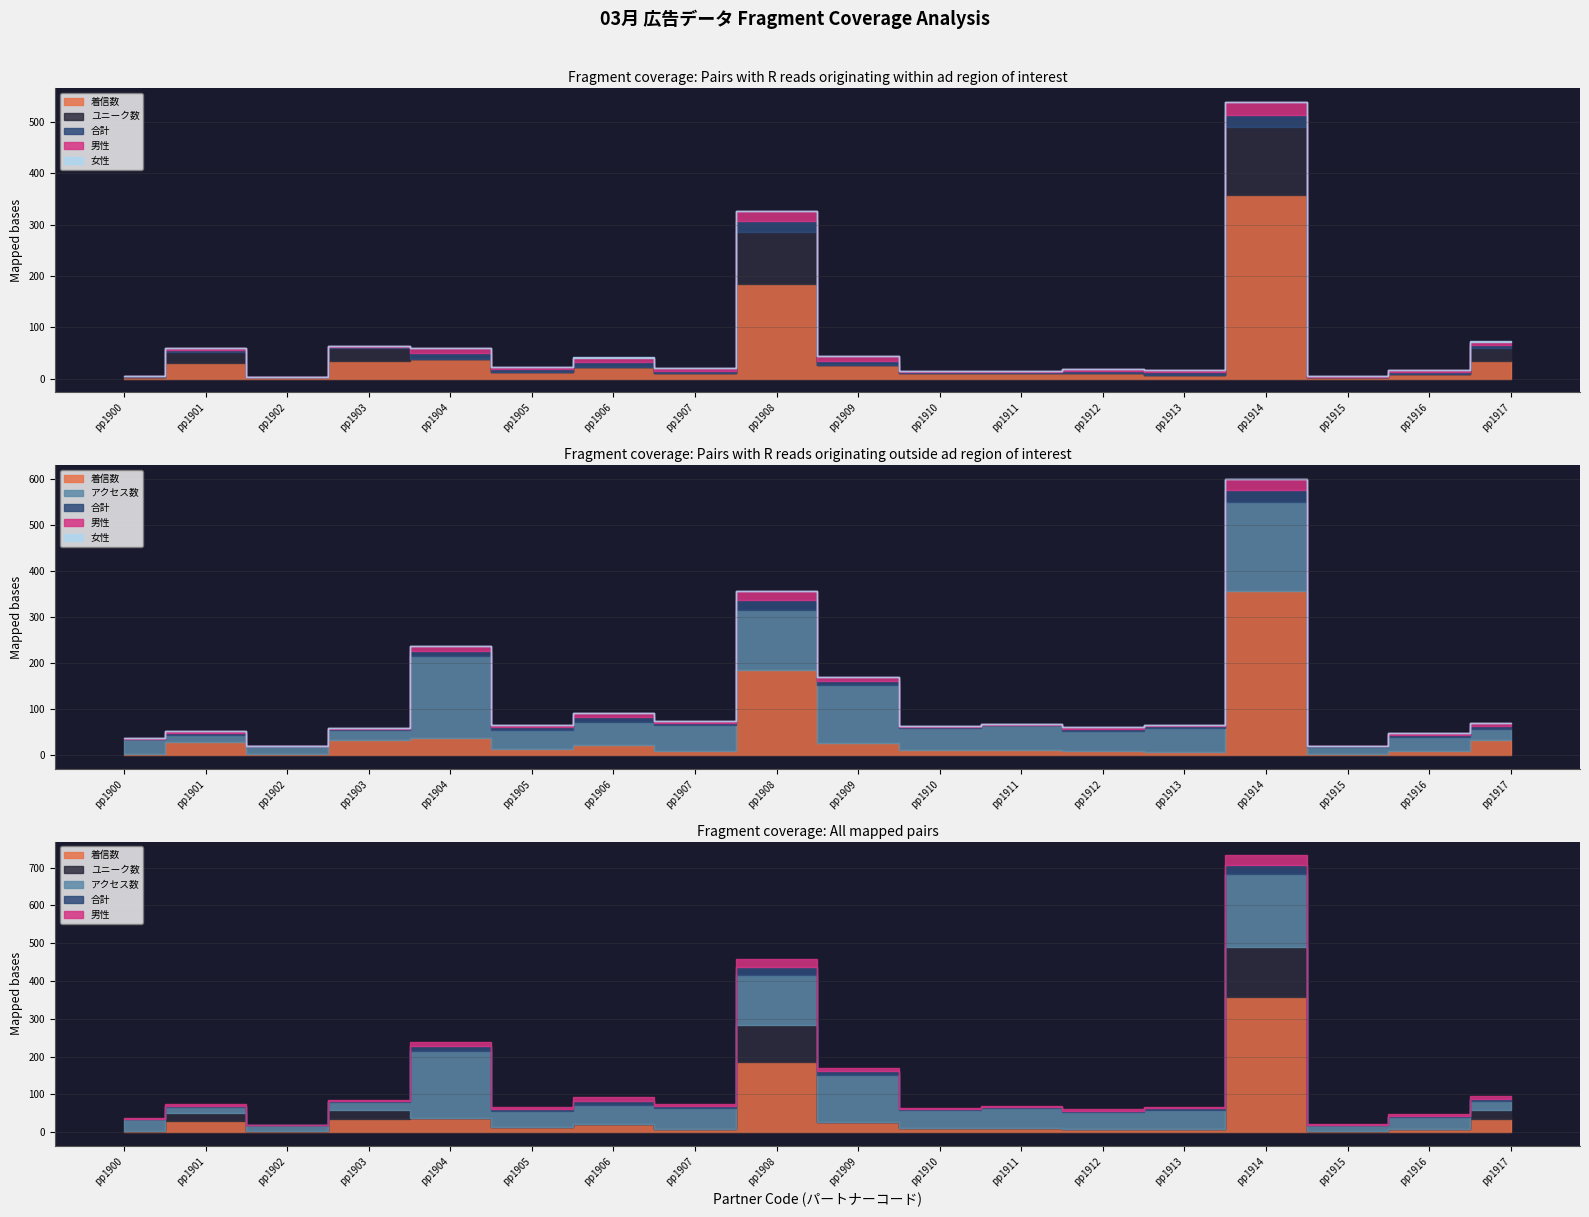

Where do 合計 and ユニーク数 first cross each other?

pp1900 and pp1901